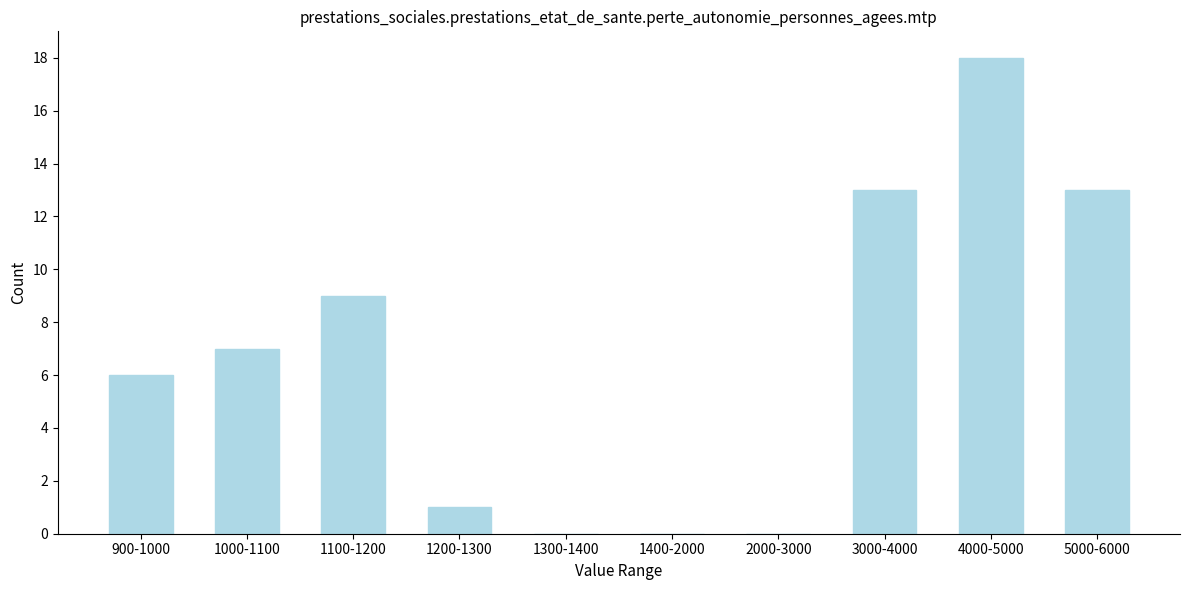

Reading right to left, transcribe all the data shown in this chart.

5000-6000=13	4000-5000=18	3000-4000=13	2000-3000=0	1400-2000=0	1300-1400=0	1200-1300=1	1100-1200=9	1000-1100=7	900-1000=6